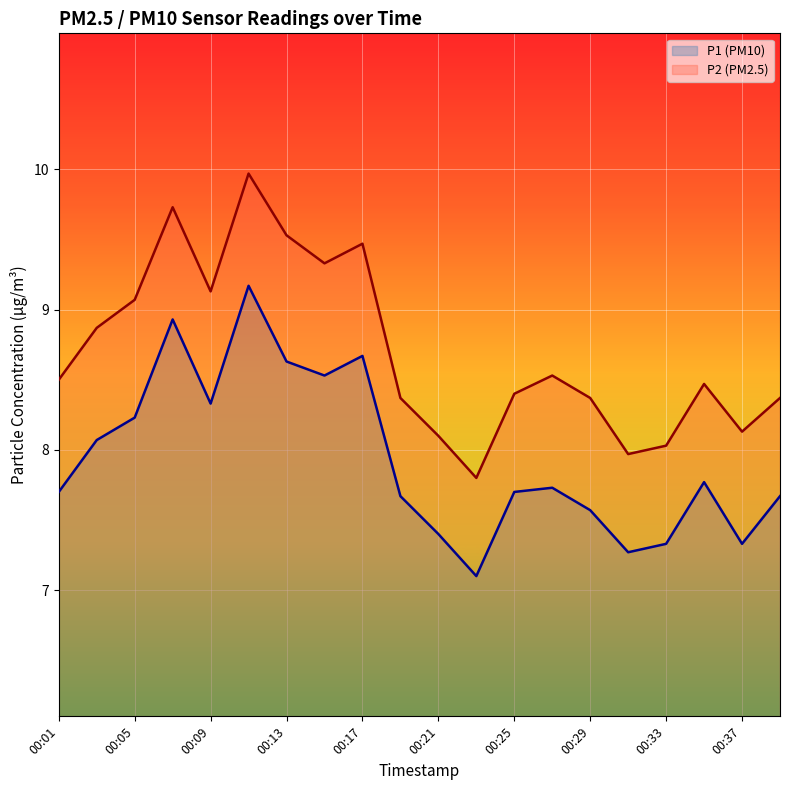

What is the maximum value shown in the chart?

10.0